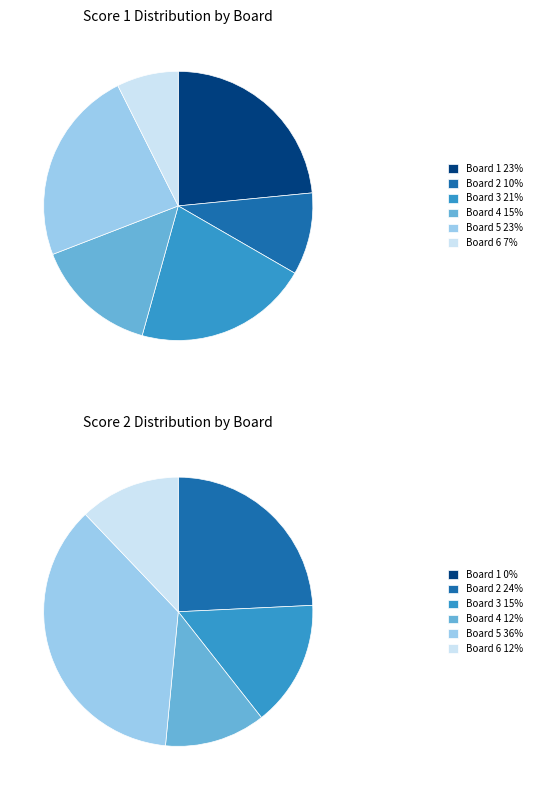

The Board 6 slice represents 1% of the pie. True or false?

False